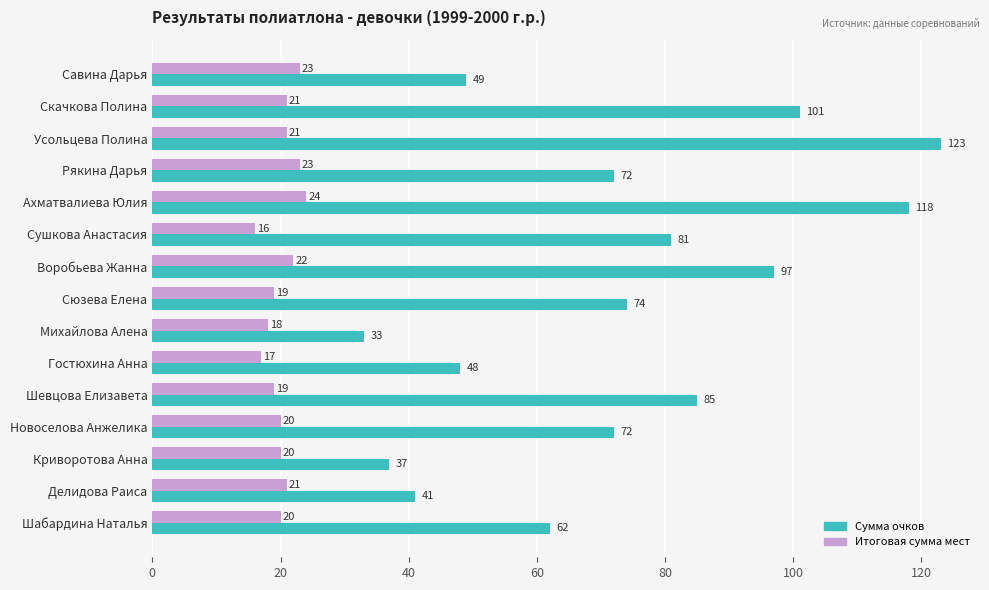

At which category is the sum across all series the highest?

Усольцева Полина